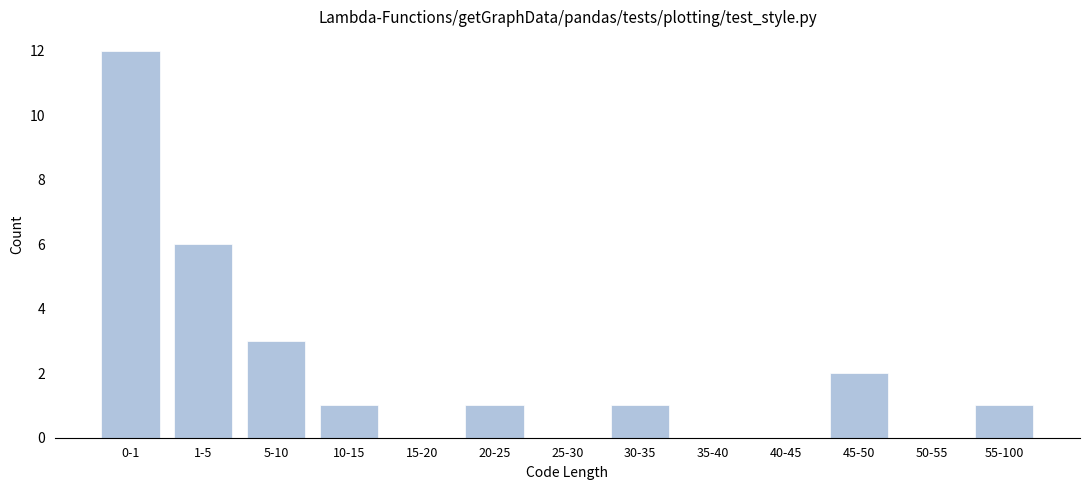

Reading right to left, what are all the values shown in this chart?

55-100=1	50-55=0	45-50=2	40-45=0	35-40=0	30-35=1	25-30=0	20-25=1	15-20=0	10-15=1	5-10=3	1-5=6	0-1=12